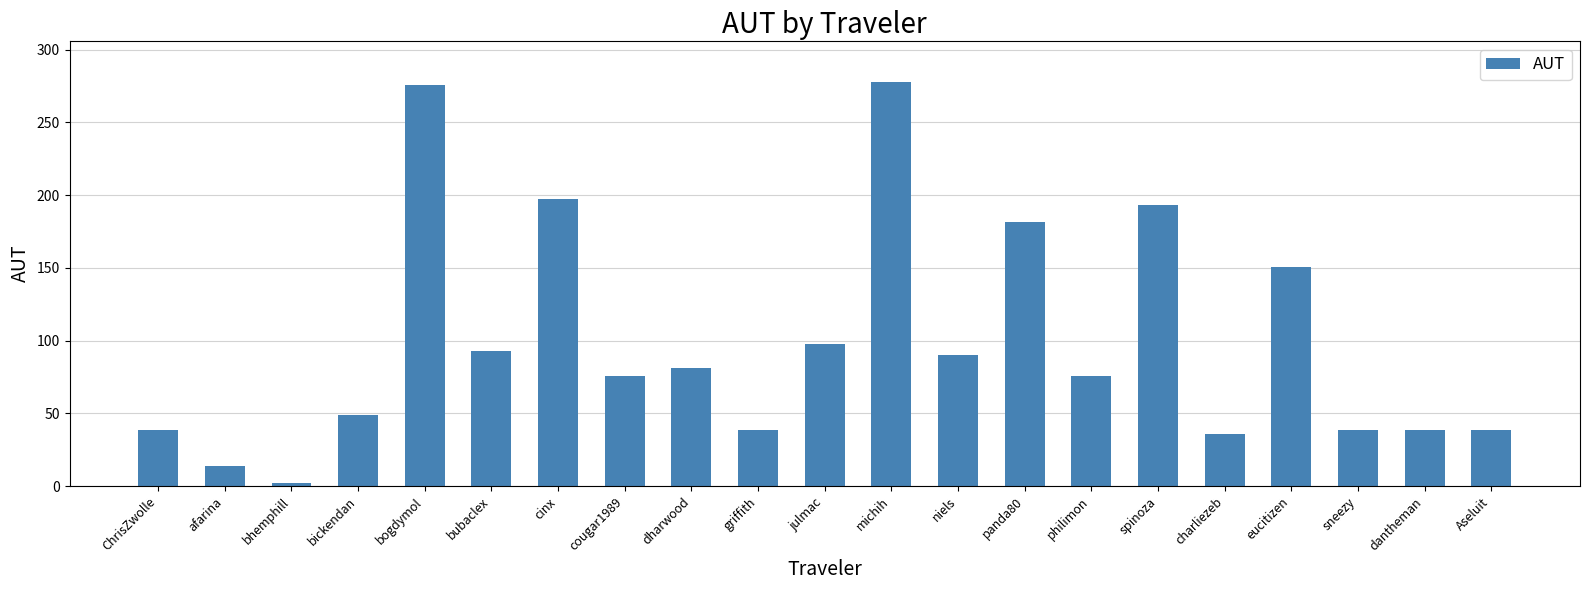

Where is the data nearest to the value 140?

eucitizen